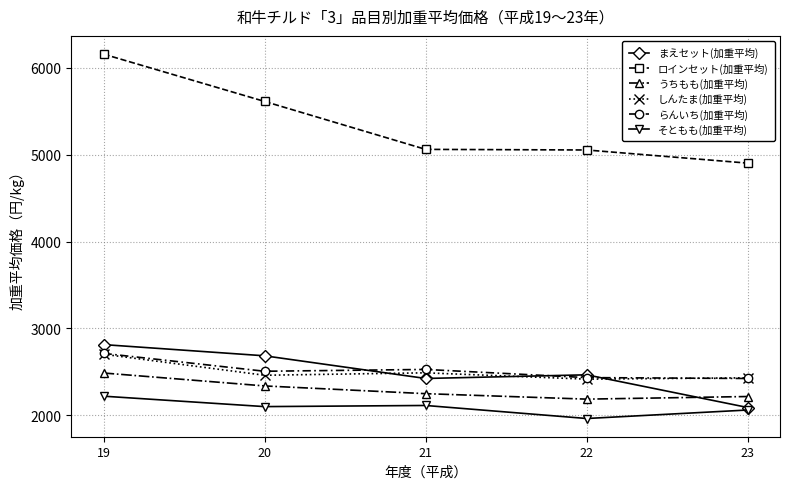

How many categories are shown in the chart?

5